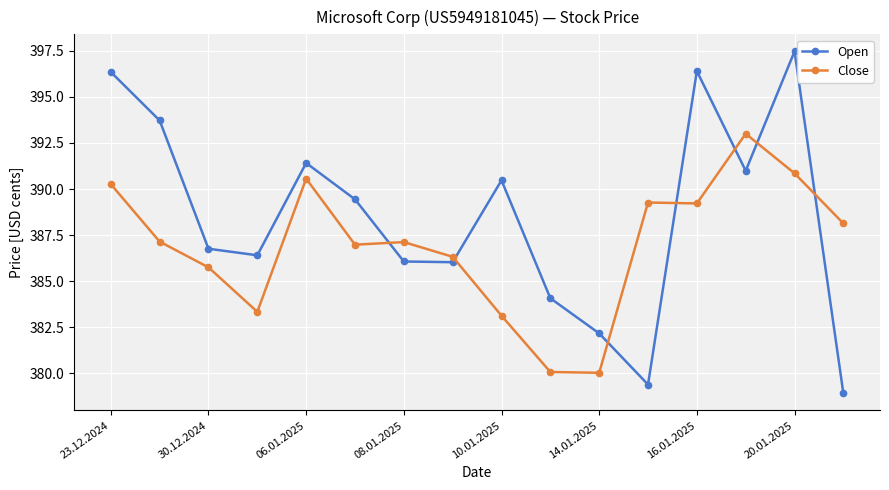

Which series has the widest spread of values?

Open